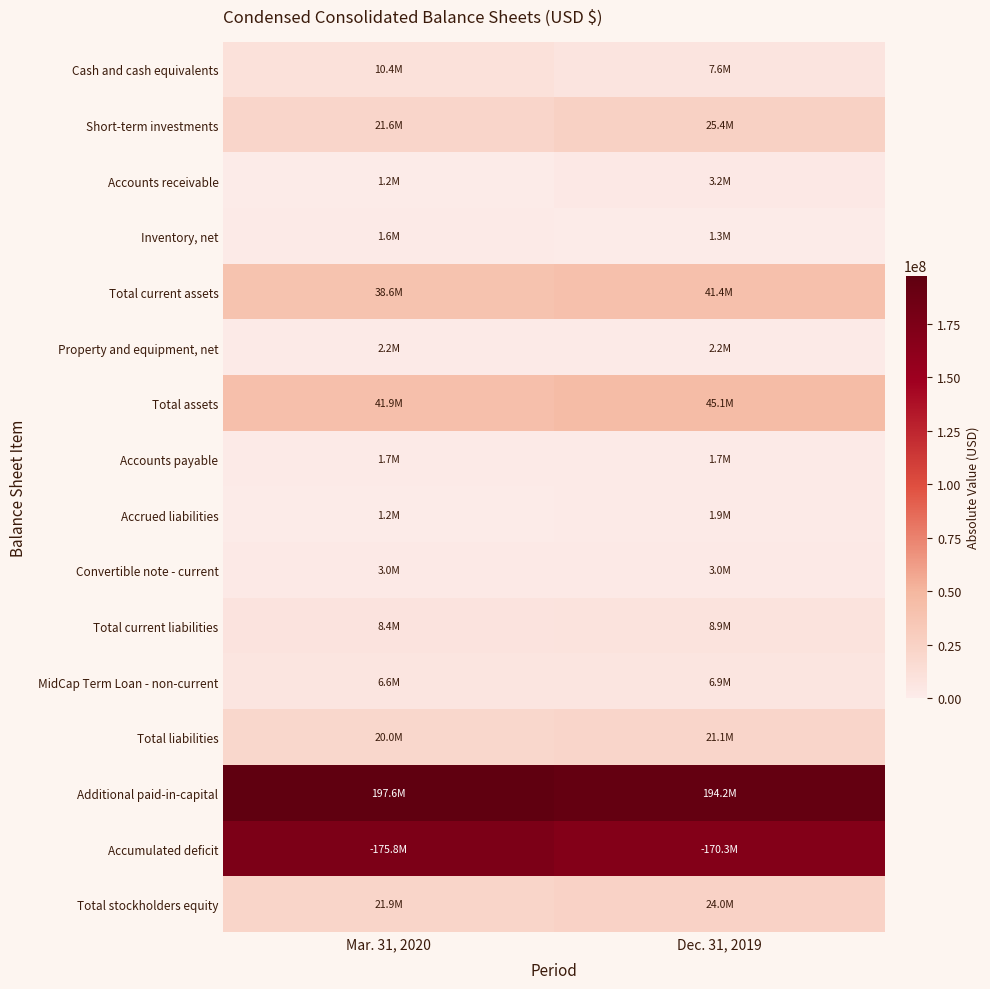

List the series in order of their peak value, highest first.

Additional paid-in-capital, Accumulated deficit, Total assets, Total current assets, Short-term investments, Total stockholders equity, Total liabilities, Cash and cash equivalents, Total current liabilities, MidCap Term Loan - non-current, Accounts receivable, Convertible note - current, Property and equipment, net, Accrued liabilities, Accounts payable, Inventory, net